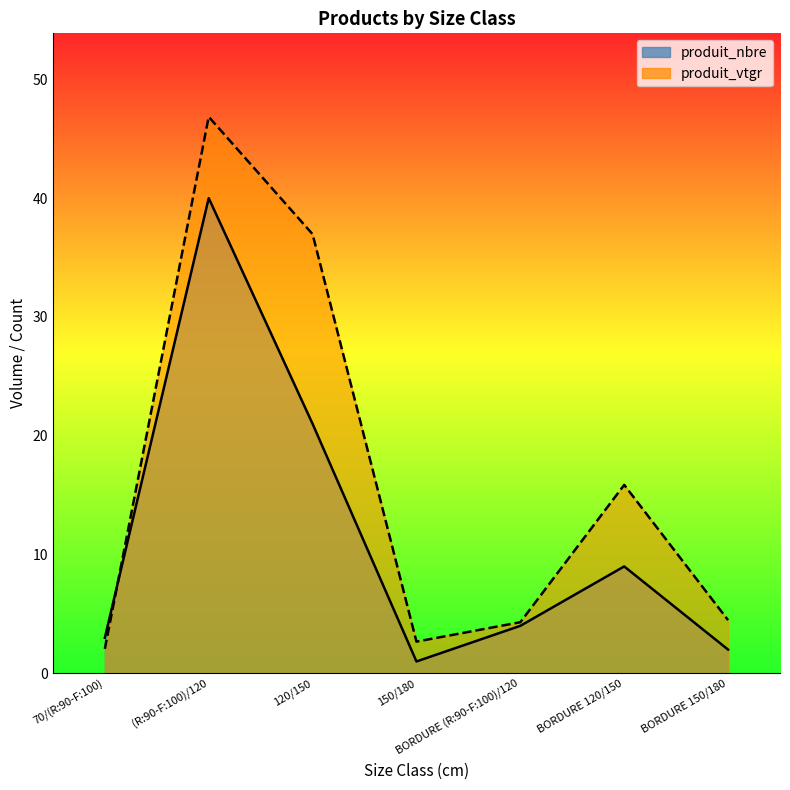

What is the value of the produit_nbre point at the 1st from the left?

3.0